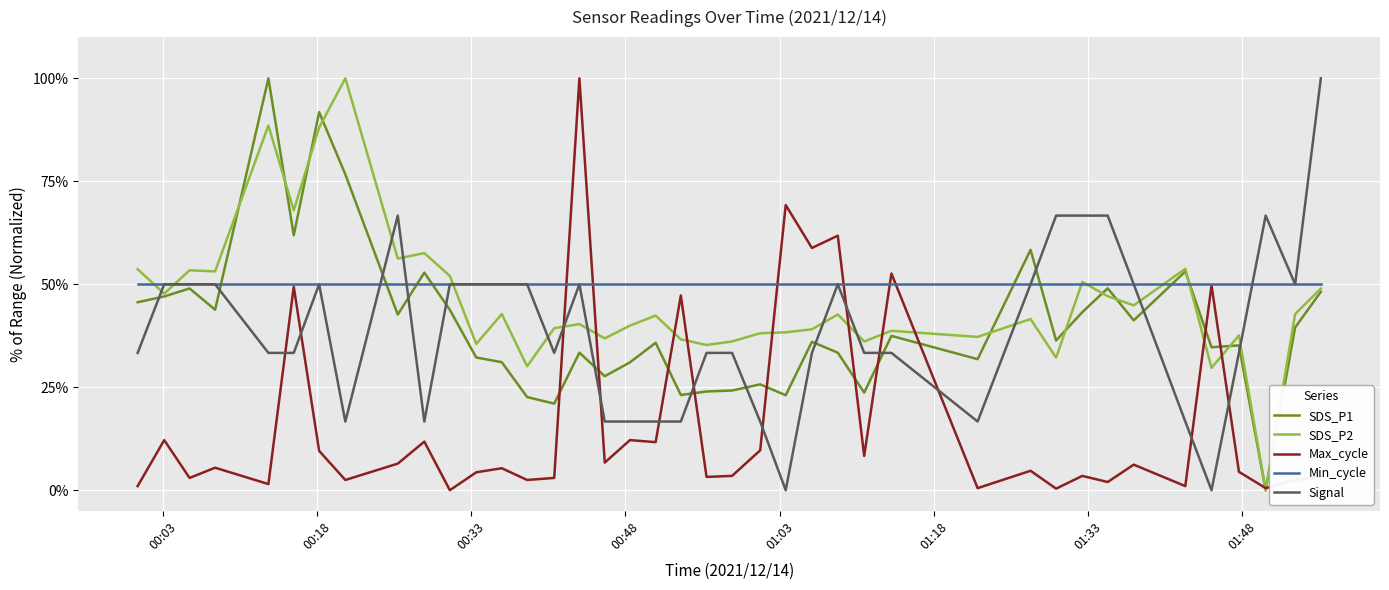

Which series ends up on top after the final intersection of Signal and SDS_P2?

Signal